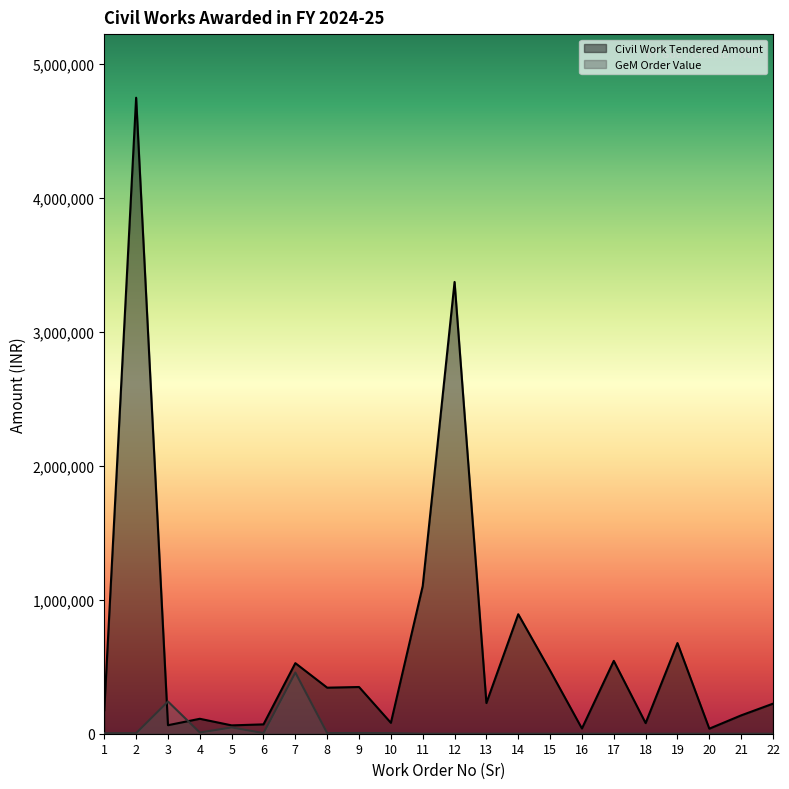

Reading right to left, what are all the values shown in this chart?

Civil Work Tendered Amount: 224250.0	136880.0	37642.0	676376.0	79230.0	543620.0	38940.0	470937.3	891413.7	228914.0	3370482.1	1102239.7	81260.0	348534.9	343512.1	526575.2	69788.0	62252.0	111455.3	63462.7	4745000.0	174935.0
GeM Order Value: 0.0	0.0	0.0	0.0	0.0	0.0	0.0	0.0	0.0	0.0	0.0	0.0	4448.0	5344.0	4800.0	456500.0	4610.1	47088.0	9000.0	240450.0	3900.0	3975.0